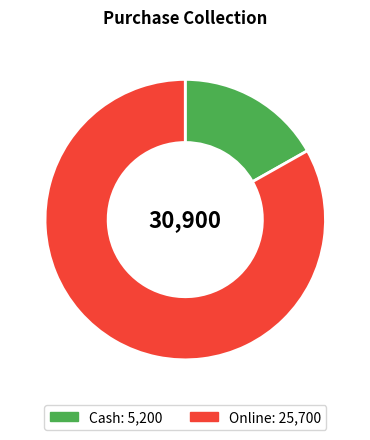

What is the largest slice in the pie chart?

Online